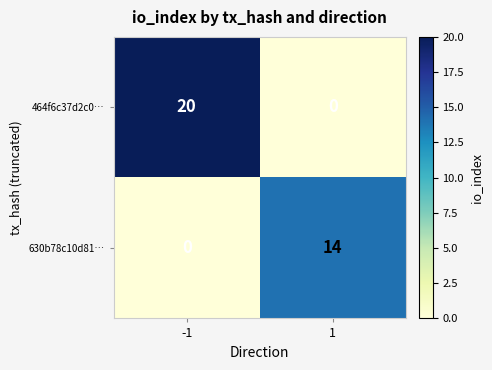

At which category is the sum across all series the highest?

-1